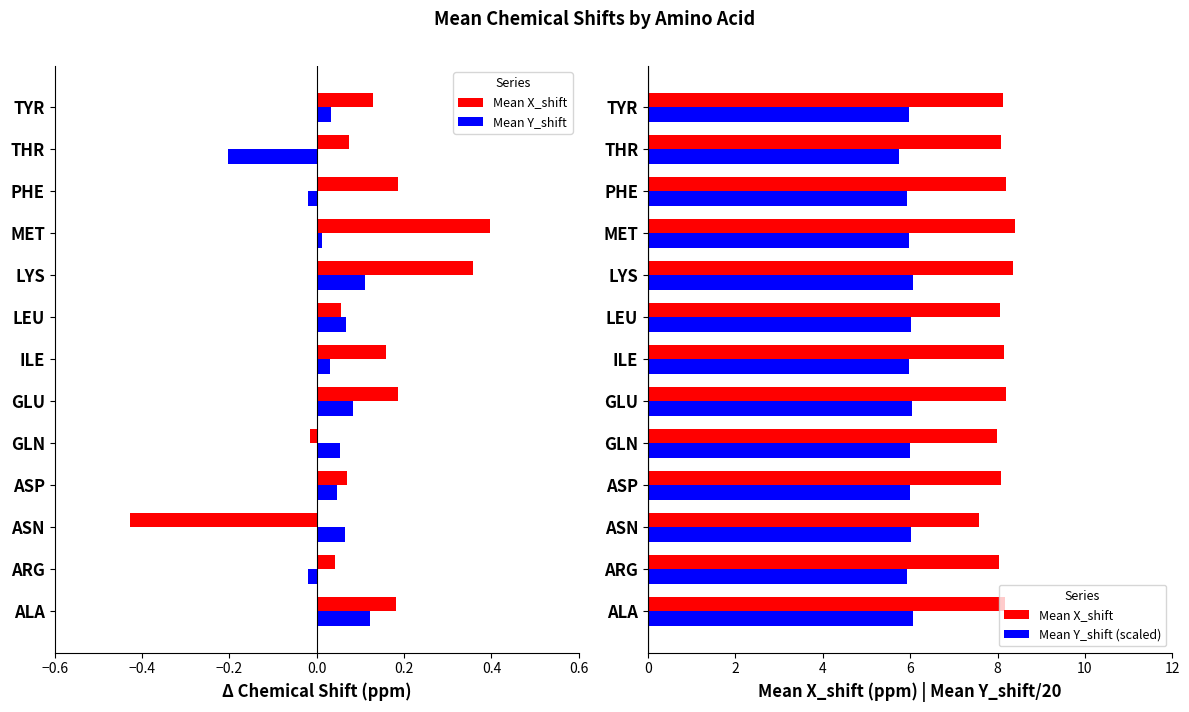

True or false: Mean X_shift has a value of 8.2 at PHE.

True